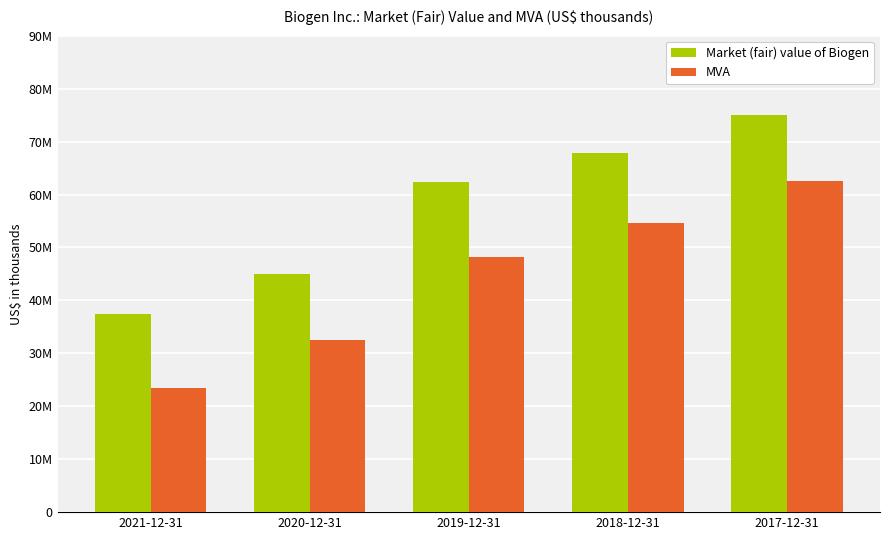

True or false: Market (fair) value of Biogen has a value of 74993419 at 2017-12-31.

True